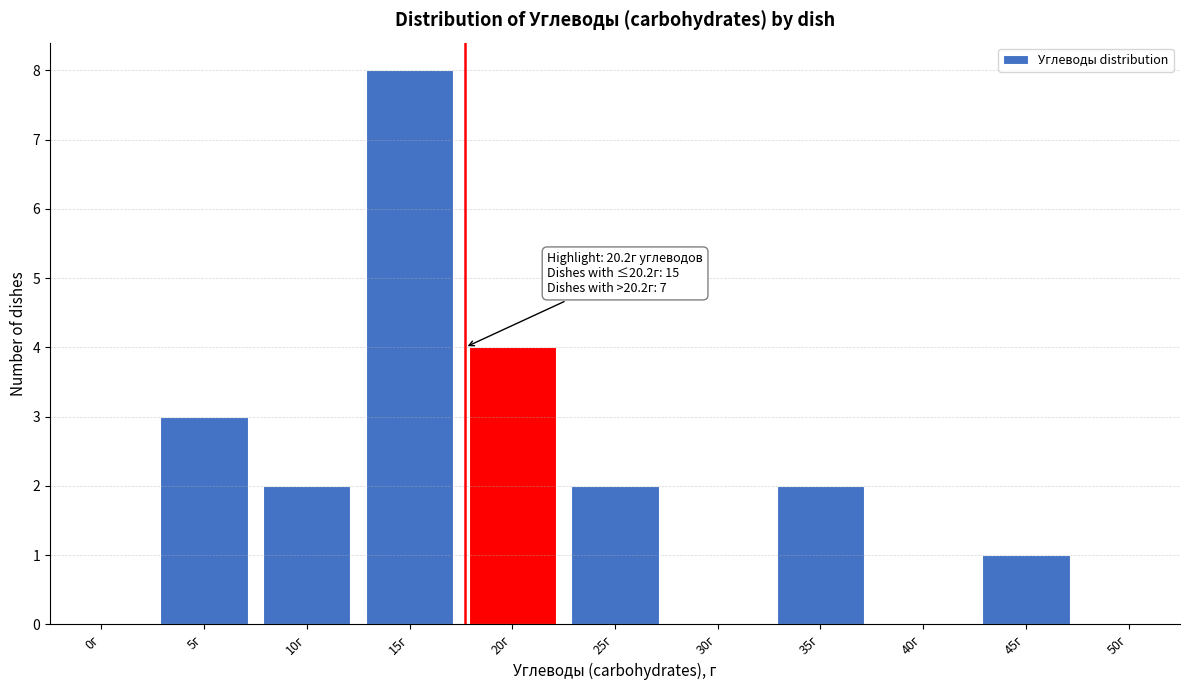

Reading right to left, transcribe all the data shown in this chart.

50г=0	45г=1	40г=0	35г=2	30г=0	25г=2	20г=4	15г=8	10г=2	5г=3	0г=0